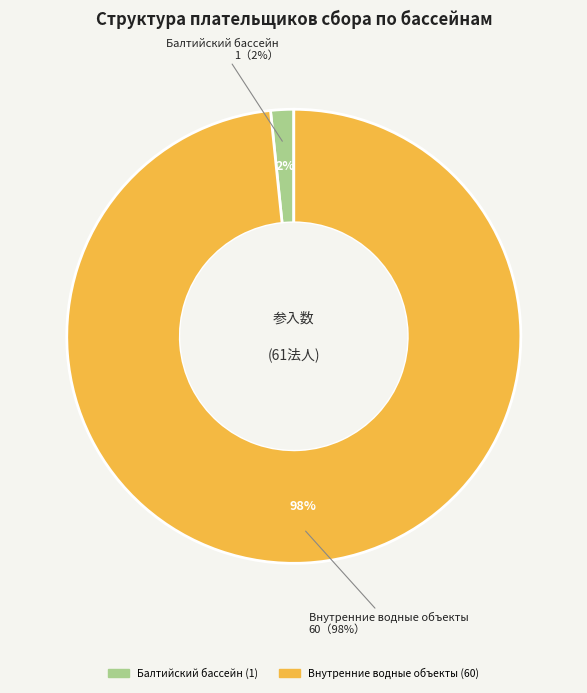

Does Дальневосточный бассейн represent more than half of the total?

No